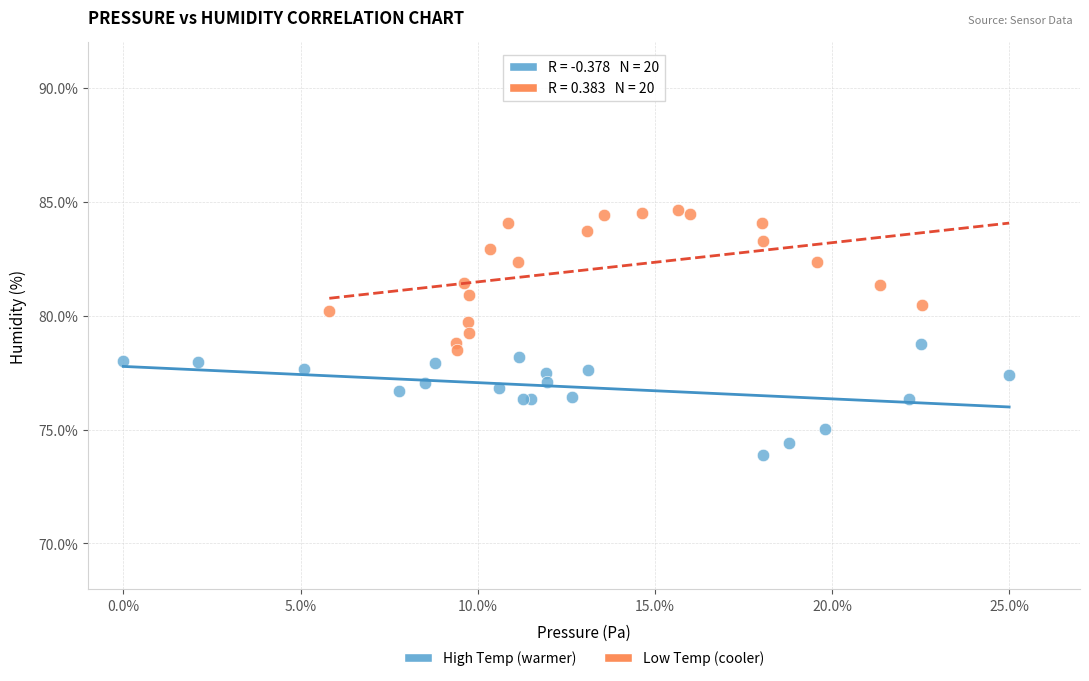

Which series reaches the minimum Y coordinate?

High Temp (warmer)